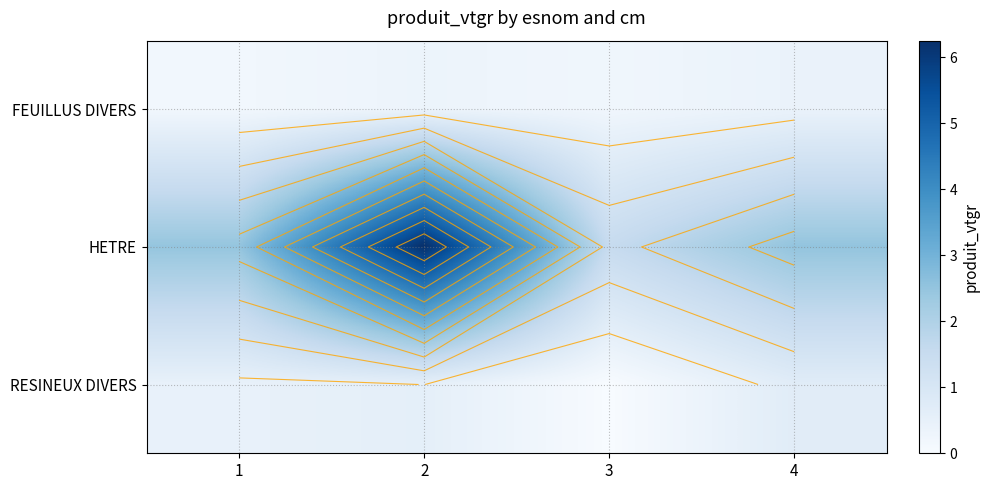

Which label corresponds to the smallest value in the chart?

3